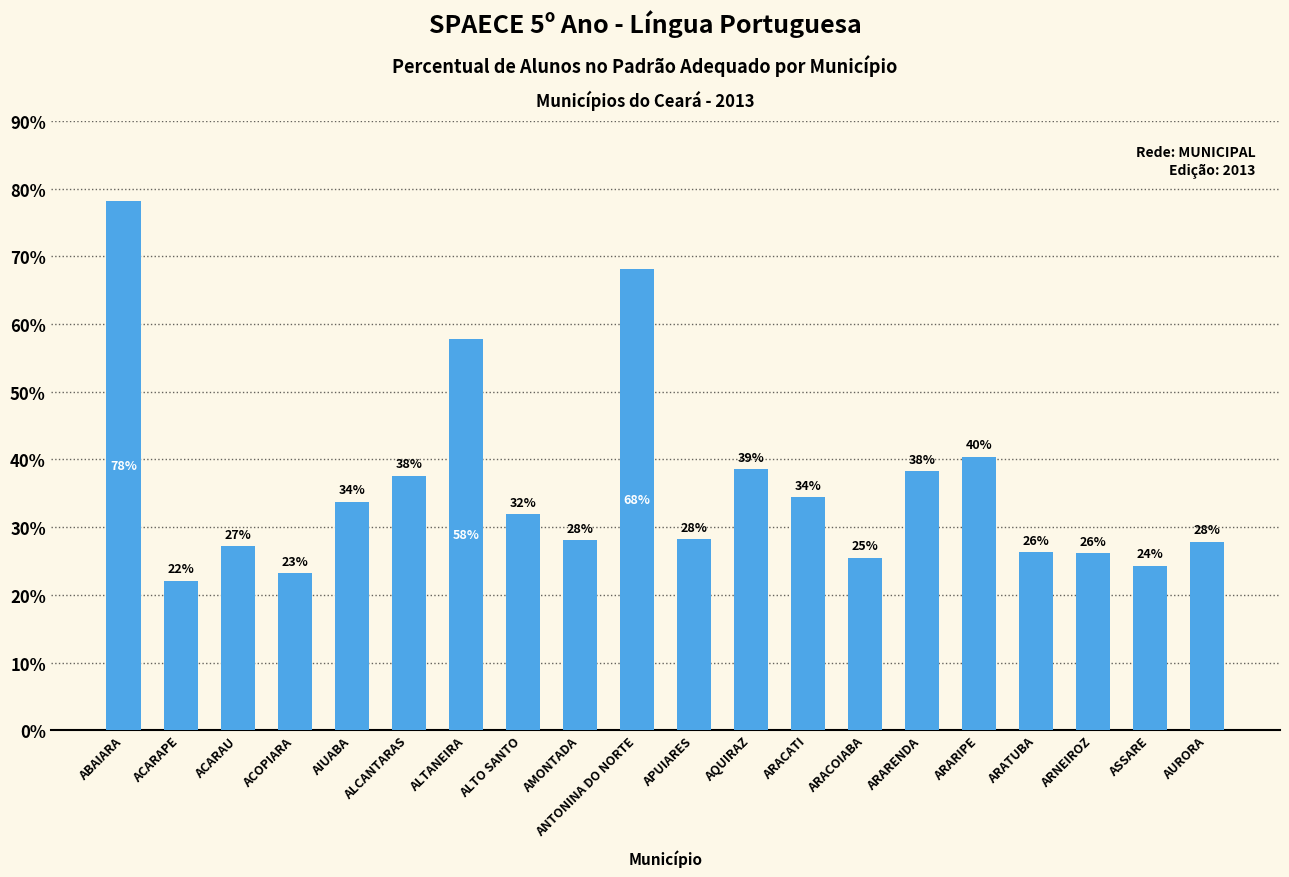

List the labels in order of value, smallest first.

ACARAPE, ACOPIARA, ASSARE, ARACOIABA, ARNEIROZ, ARATUBA, ACARAU, AURORA, AMONTADA, APUIARES, ALTO SANTO, AIUABA, ARACATI, ALCANTARAS, ARARENDA, AQUIRAZ, ARARIPE, ALTANEIRA, ANTONINA DO NORTE, ABAIARA